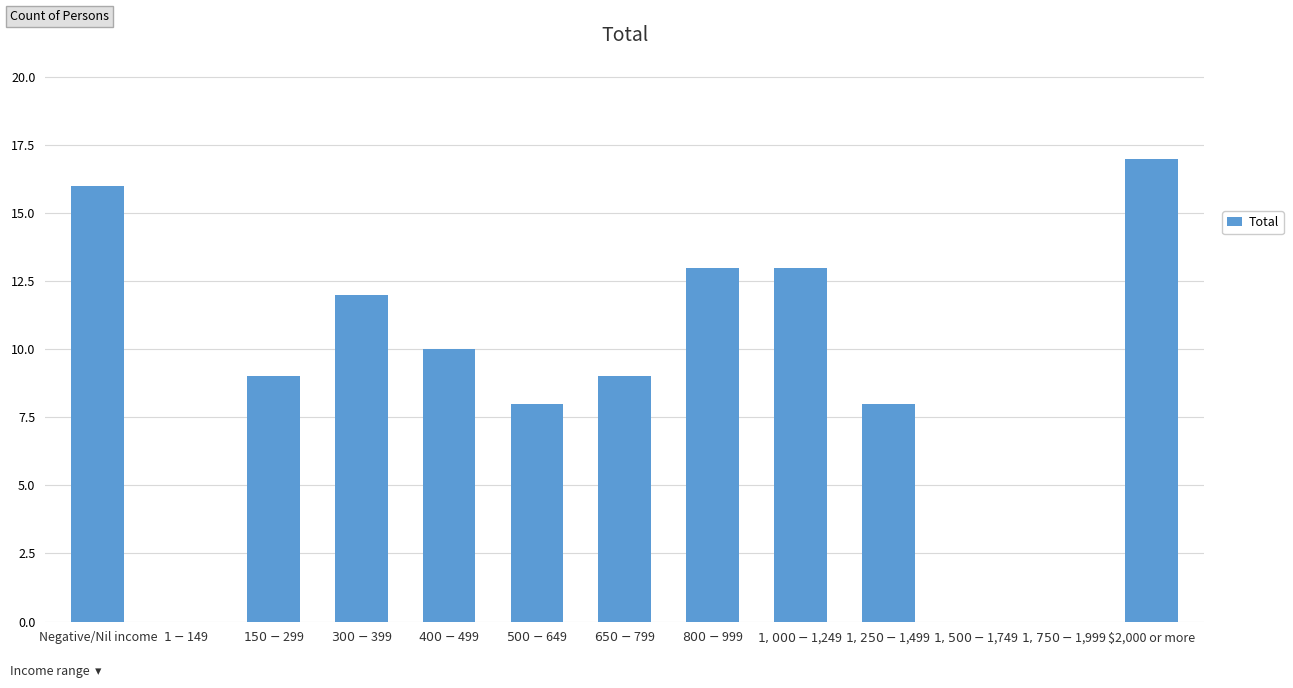

Which category has the highest value across all series?

$2,000 or more